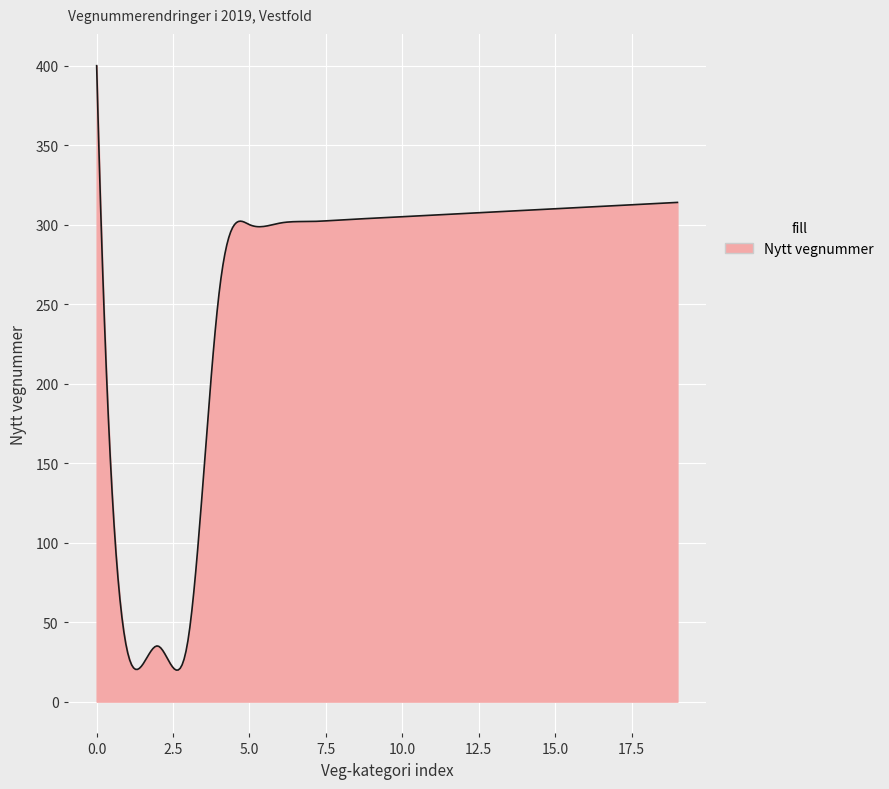

What is the difference between the maximum and minimum values?

380.2